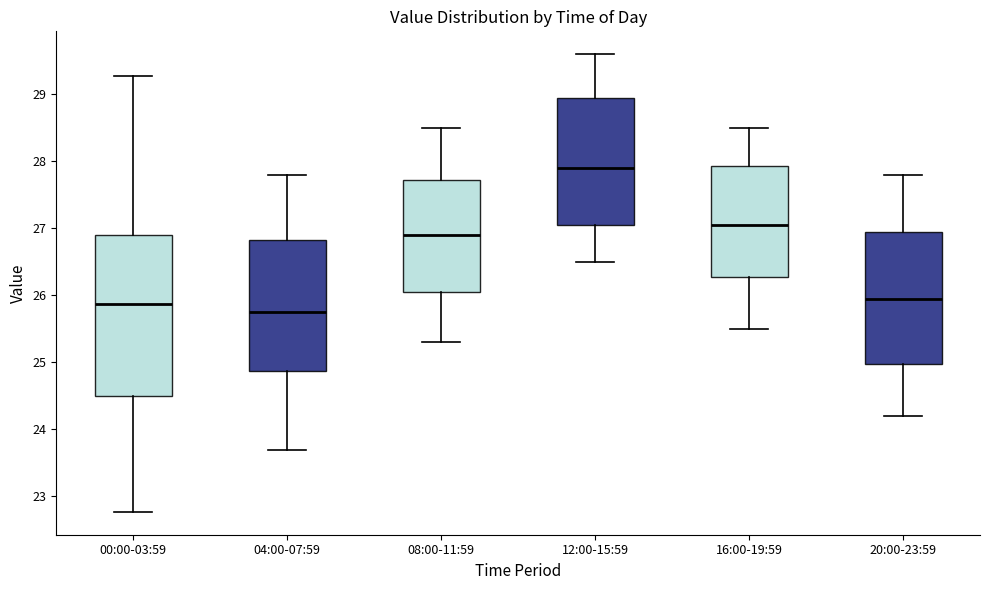

Comparing the boxes themselves (not the whiskers), which one is the tallest?

00:00-03:59